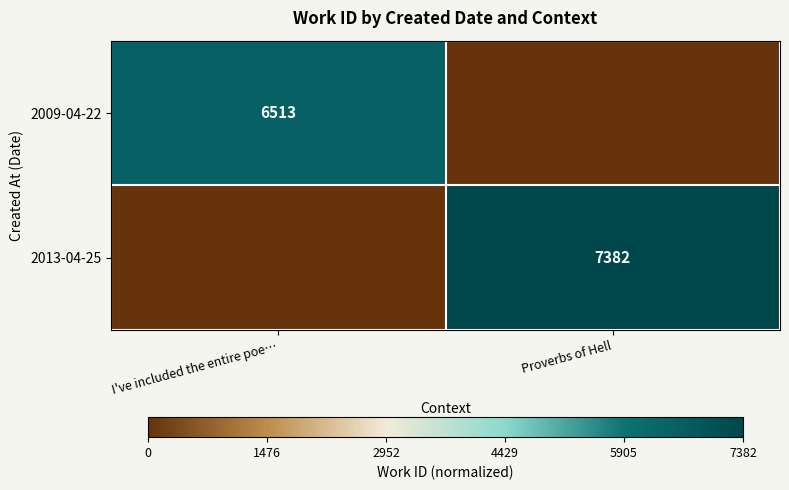

Is it true that 2013-04-25 equals 9653 at Proverbs of Hell?

False